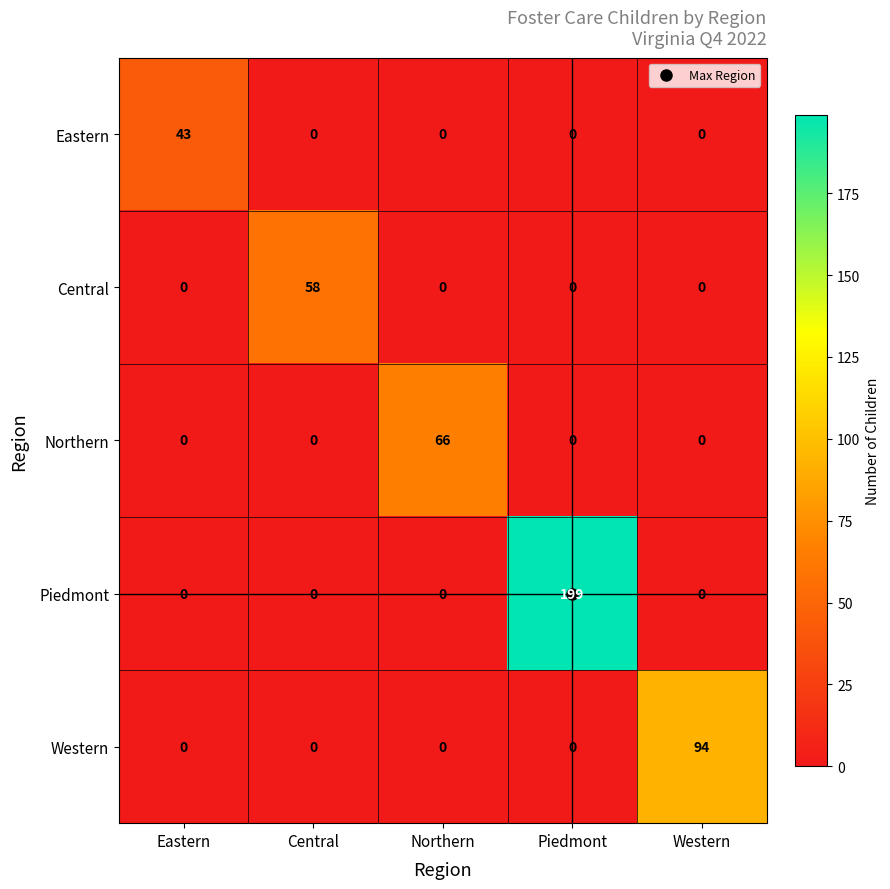

Which series changed the most between Piedmont and Western?

Piedmont